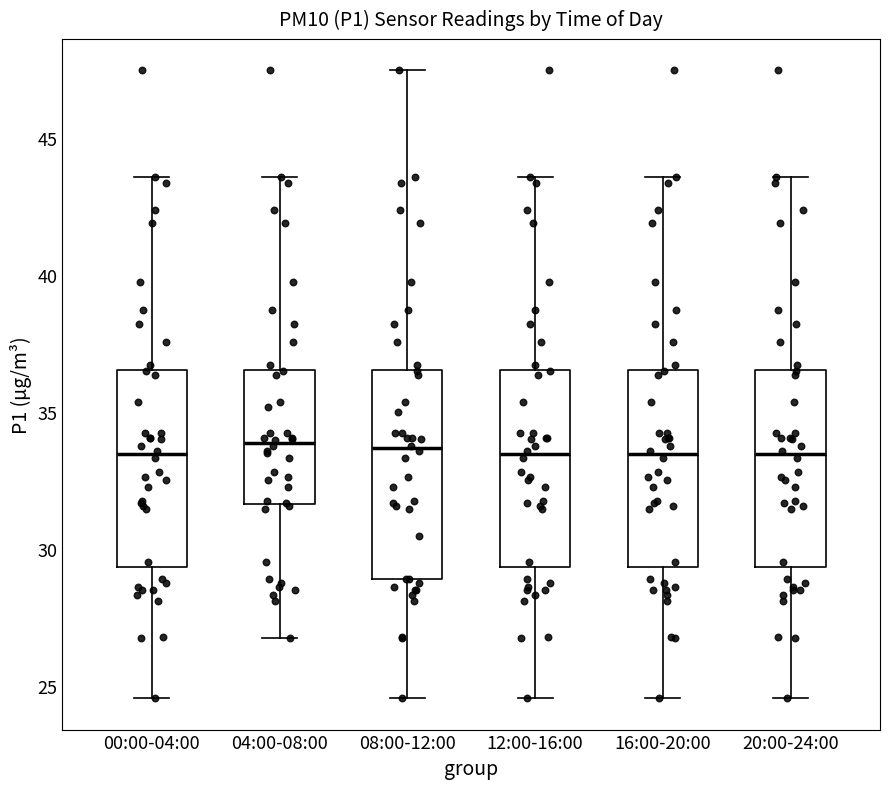

Where does the upper whisker of the box for 20:00-24:00 end on the y-axis? The values are not printed on the chart, so give them approximately, as read against the axis.

43.5